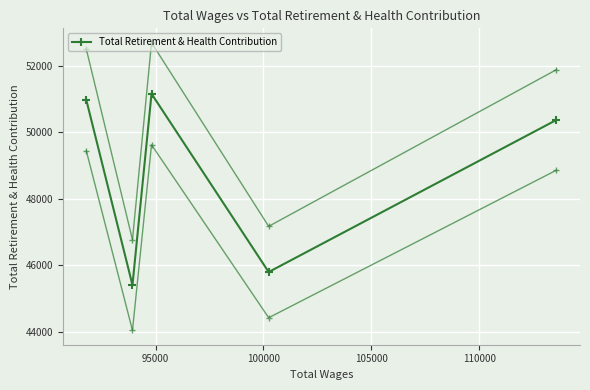

What is the sum of the values at 100000 and 95000?

96563